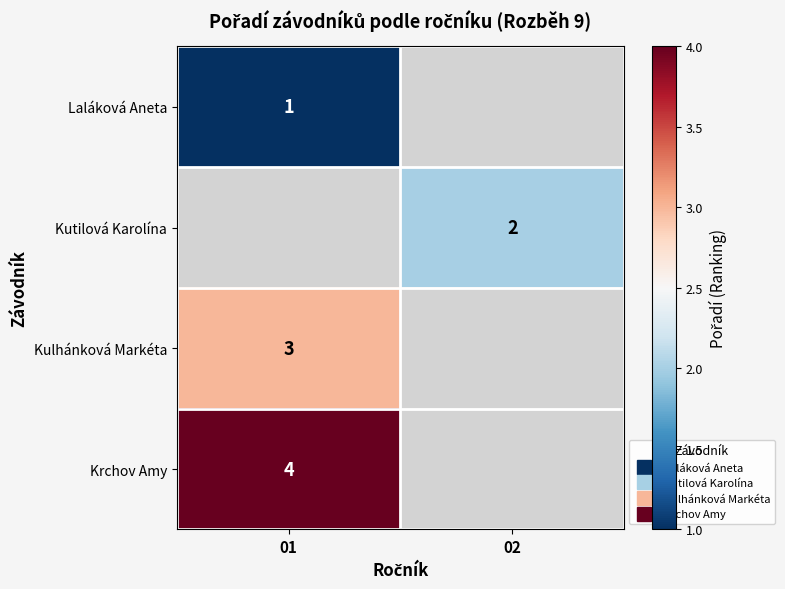

List the labels in order of Kutilová Karolína value, largest first.

01, 02